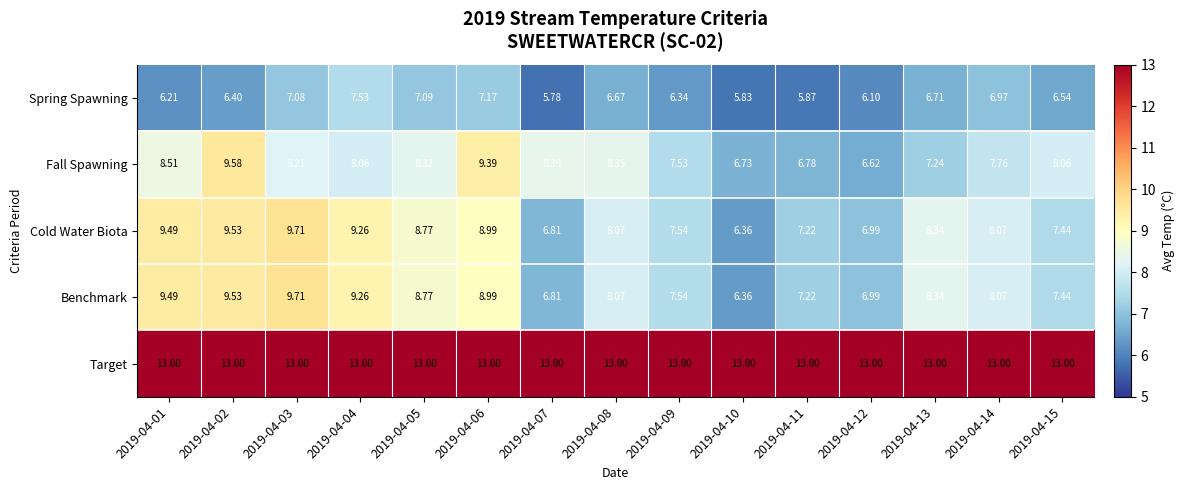

How many distinct data groups are displayed?

5